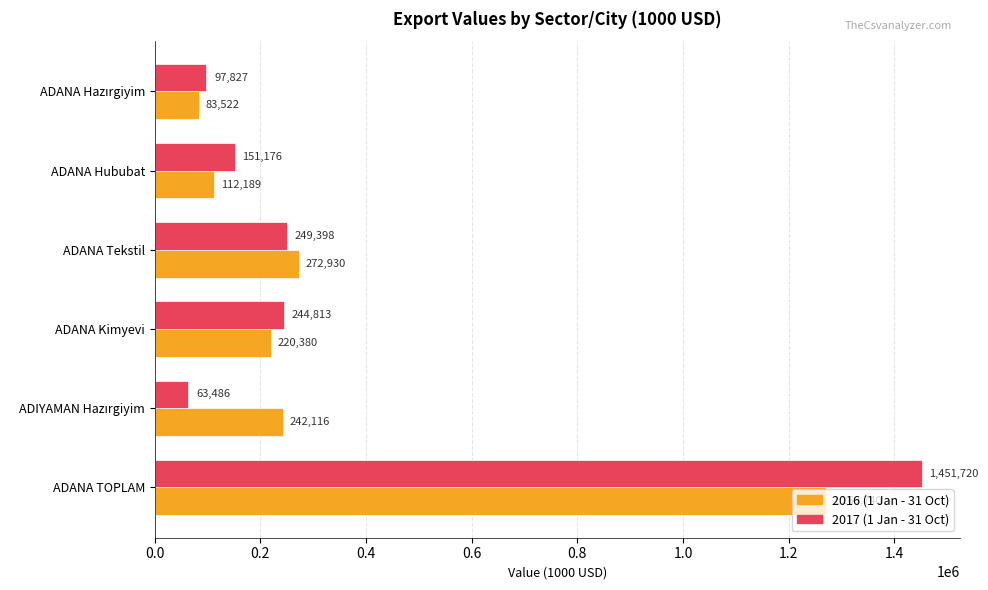

What is the minimum value shown in the chart?

63485.7